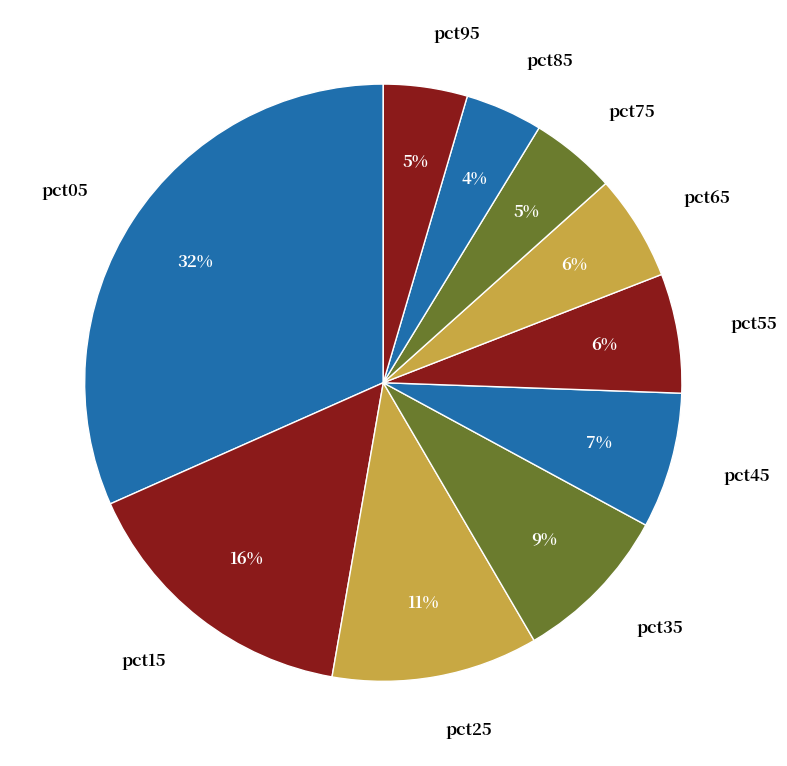

Does pct15 represent more than half of the total?

No